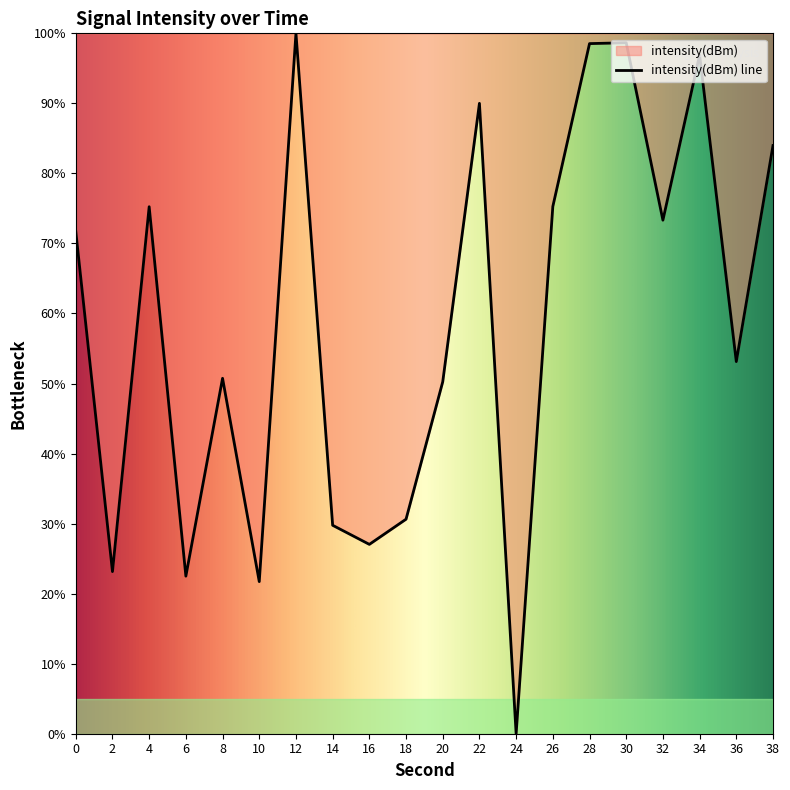

Where is the data nearest to the value 50?

20